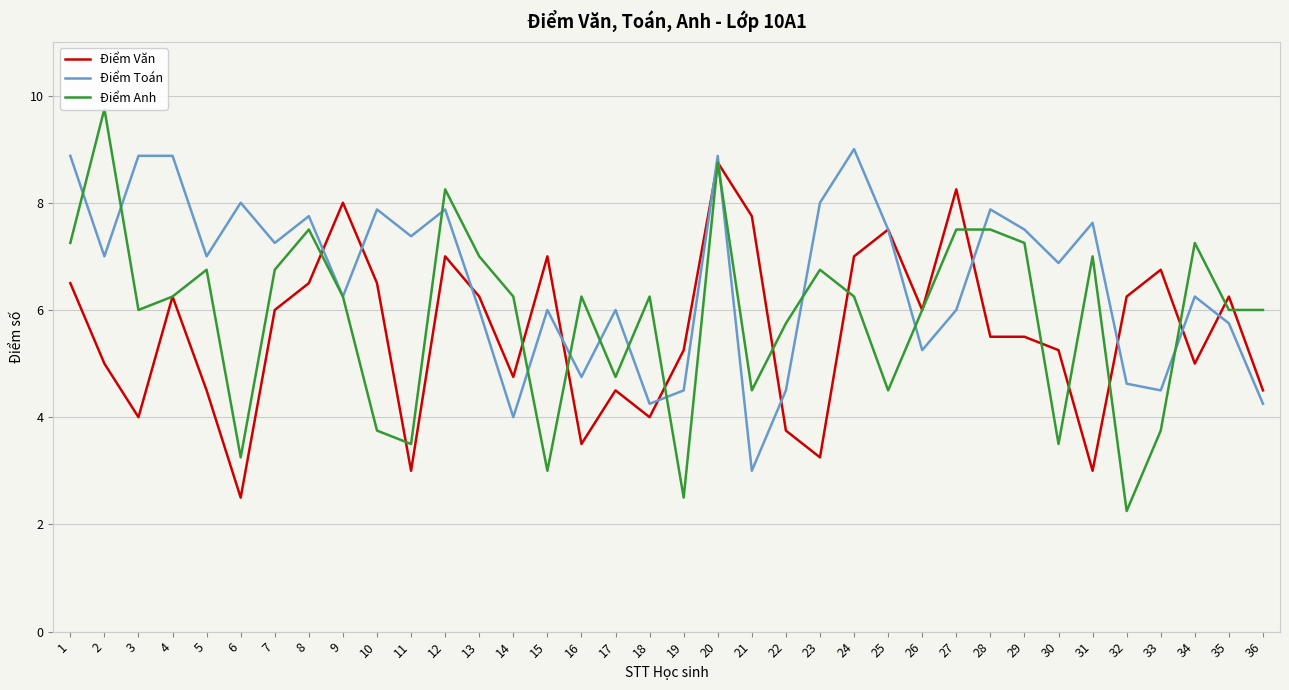

At how many categories does at least one series exceed 8?

8